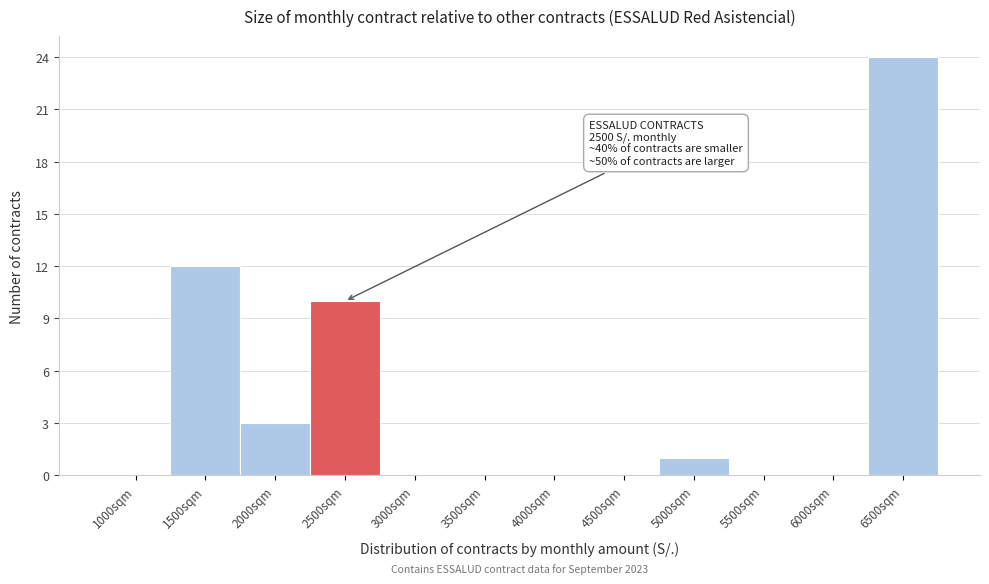

Reading right to left, transcribe all the data shown in this chart.

6500sqm=24	6000sqm=0	5500sqm=0	5000sqm=1	4500sqm=0	4000sqm=0	3500sqm=0	3000sqm=0	2500sqm=10	2000sqm=3	1500sqm=12	1000sqm=0